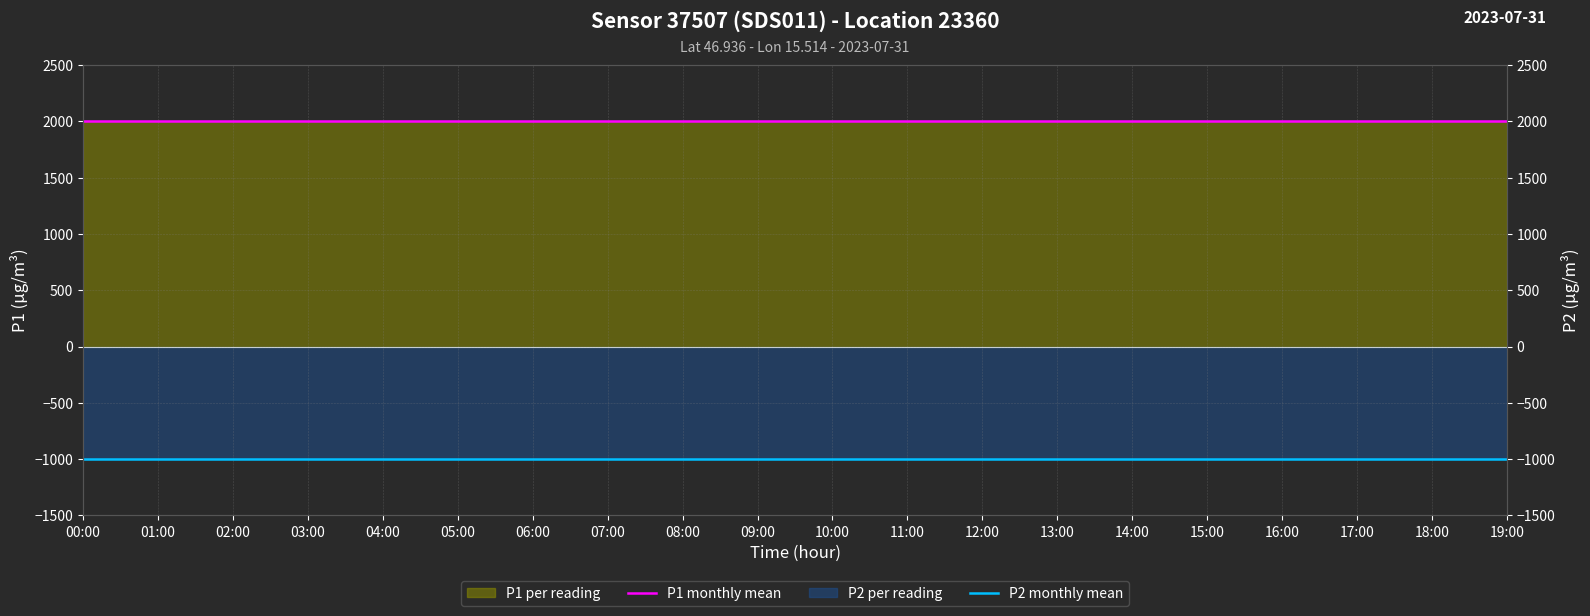

Reading left to right, extract all data points from this chart.

P1 monthly mean: 00:00=1999.9	01:00=1999.9	02:00=1999.9	03:00=1999.9	04:00=1999.9	05:00=1999.9	06:00=1999.9	07:00=1999.9	08:00=1999.9	09:00=1999.9	10:00=1999.9	11:00=1999.9	12:00=1999.9	13:00=1999.9	14:00=1999.9	15:00=1999.9	16:00=1999.9	17:00=1999.9	18:00=1999.9	19:00=1999.9
P2 monthly mean: 00:00=-999.9	01:00=-999.9	02:00=-999.9	03:00=-999.9	04:00=-999.9	05:00=-999.9	06:00=-999.9	07:00=-999.9	08:00=-999.9	09:00=-999.9	10:00=-999.9	11:00=-999.9	12:00=-999.9	13:00=-999.9	14:00=-999.9	15:00=-999.9	16:00=-999.9	17:00=-999.9	18:00=-999.9	19:00=-999.9